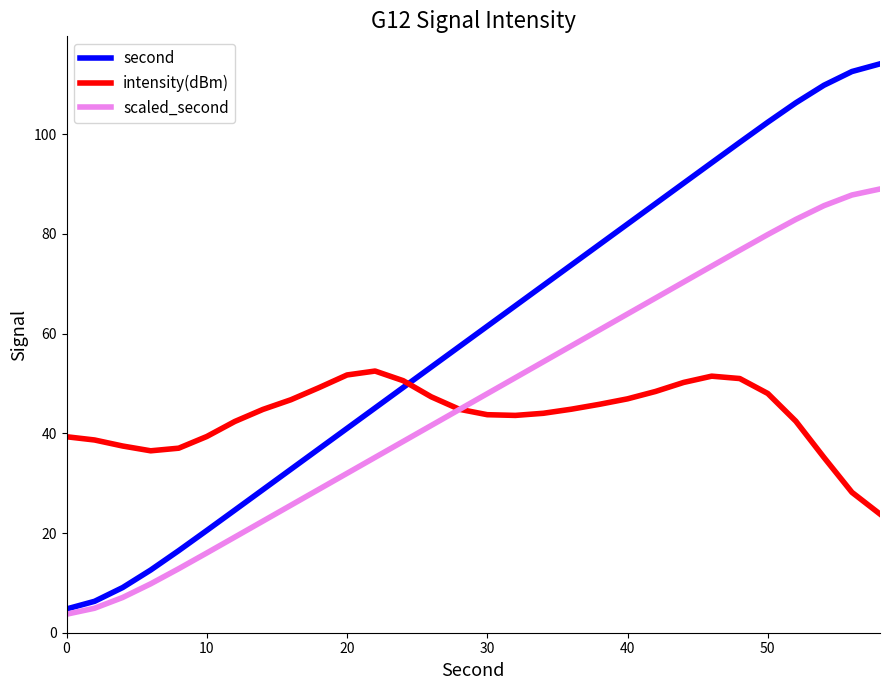

True or false: scaled_second and second cross at least once.

False